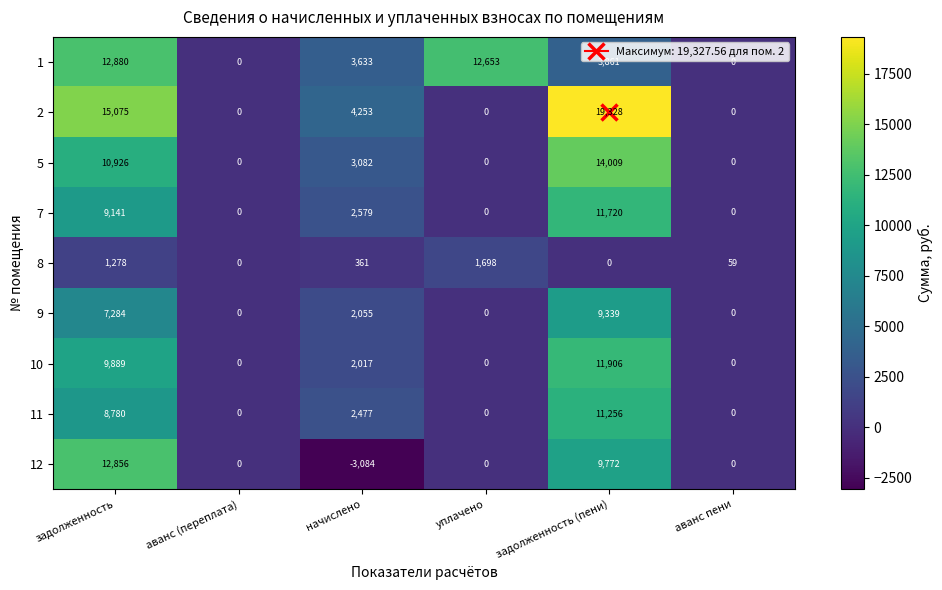

What is the spread (max minus min) of values at задолженность (пени)?

19328